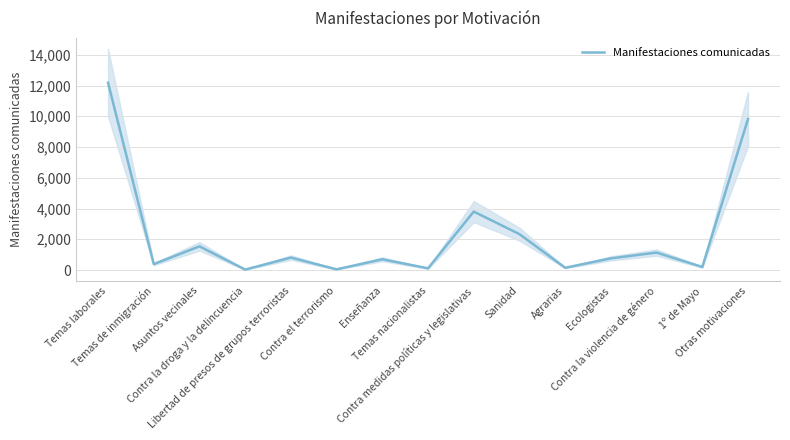

The value at Ecologistas is 1186. True or false?

False